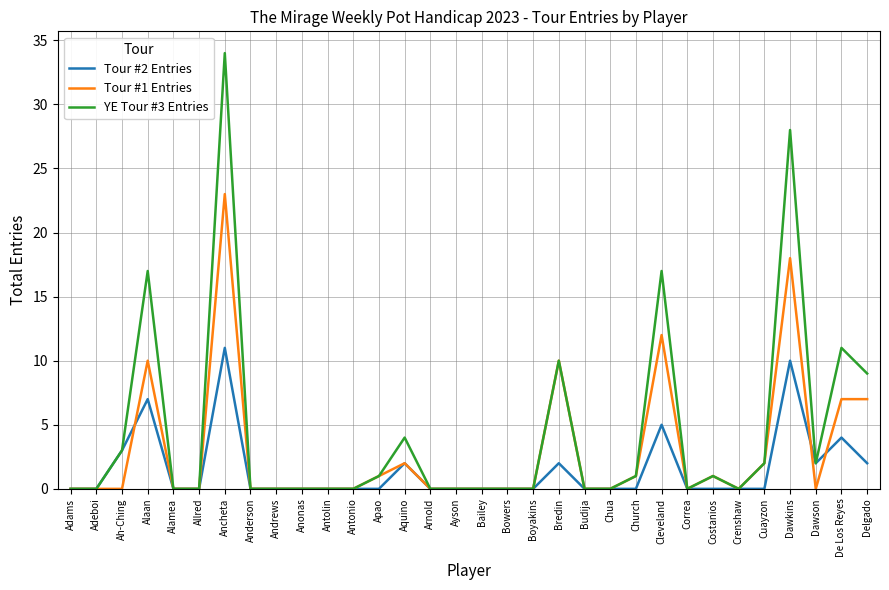

List the series in order of their peak value, lowest first.

Tour #2 Entries, Tour #1 Entries, YE Tour #3 Entries